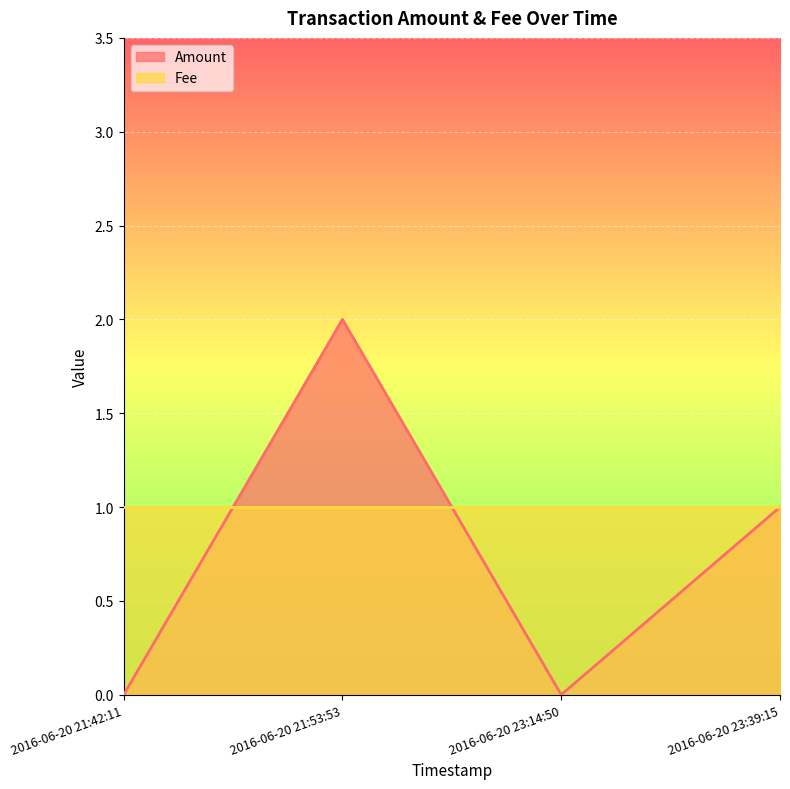

Read the value at 2016-06-20 21:53:53.

2